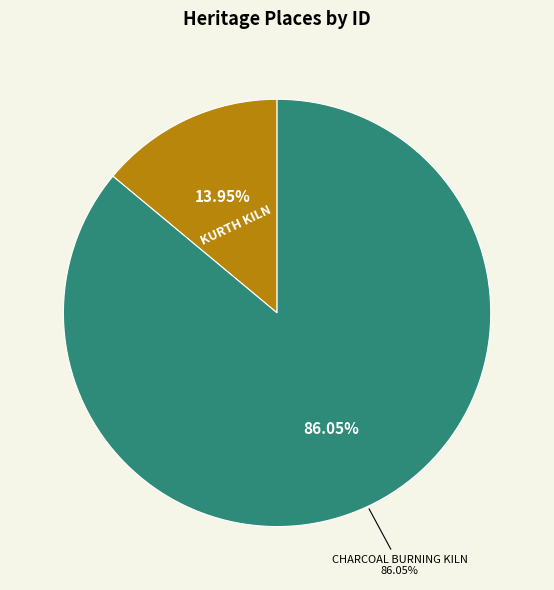

Is it true that CHARCOAL BURNING KILN is 97% of the pie?

False